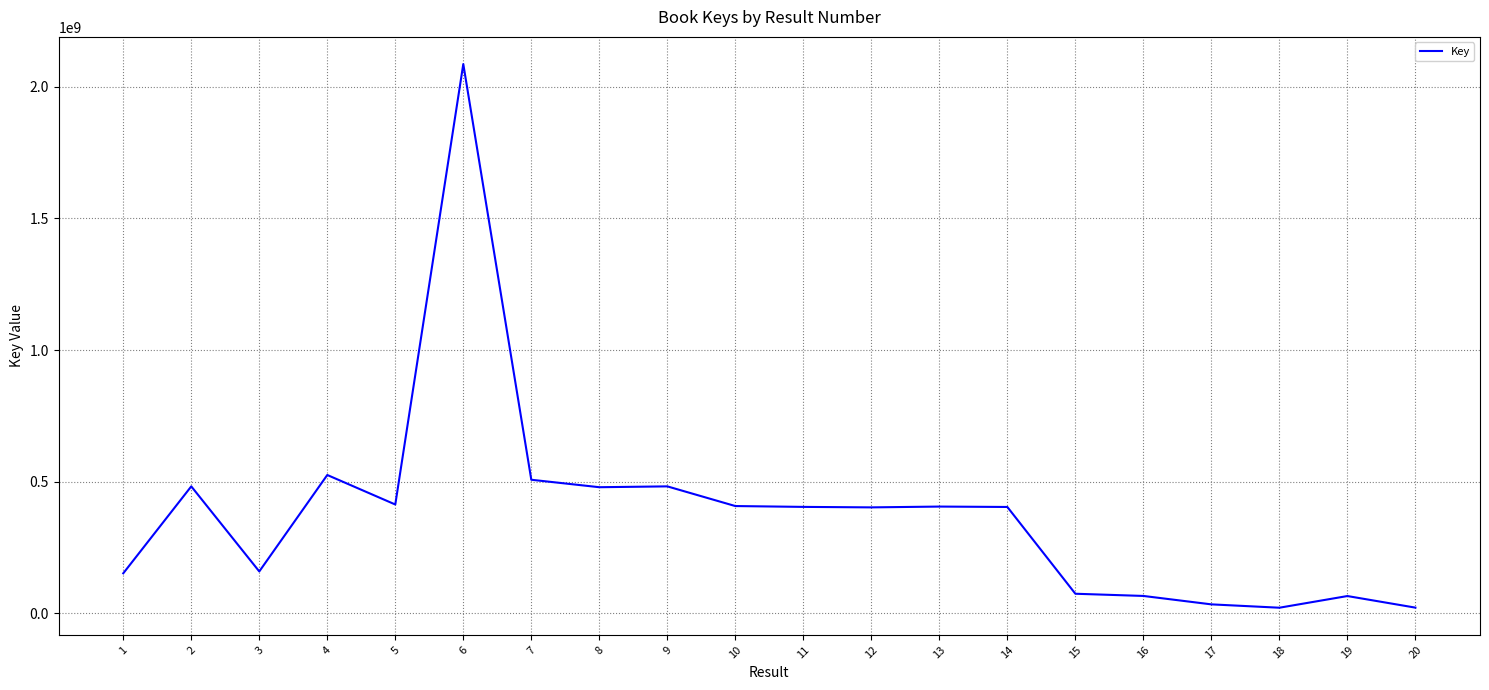

What is the minimum value shown in the chart?

20609928